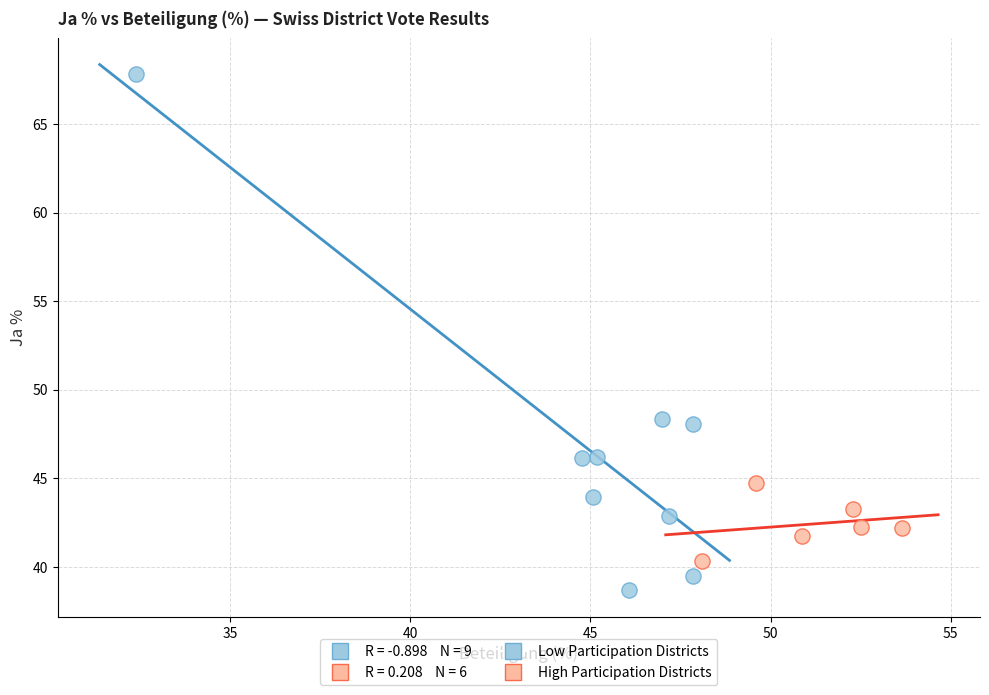

Which series reaches the minimum Y coordinate?

Low Participation Districts